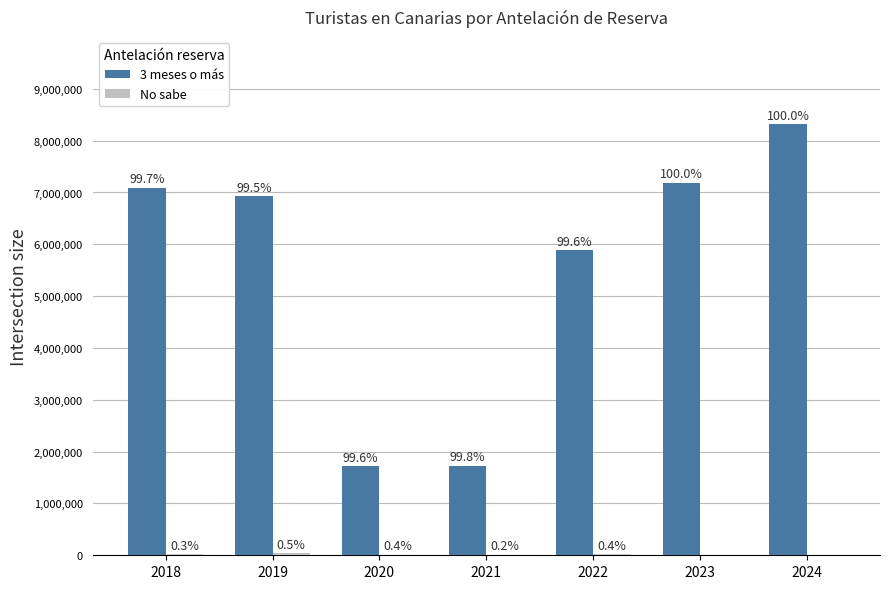

At which label does No sabe first exceed 6418?

2018